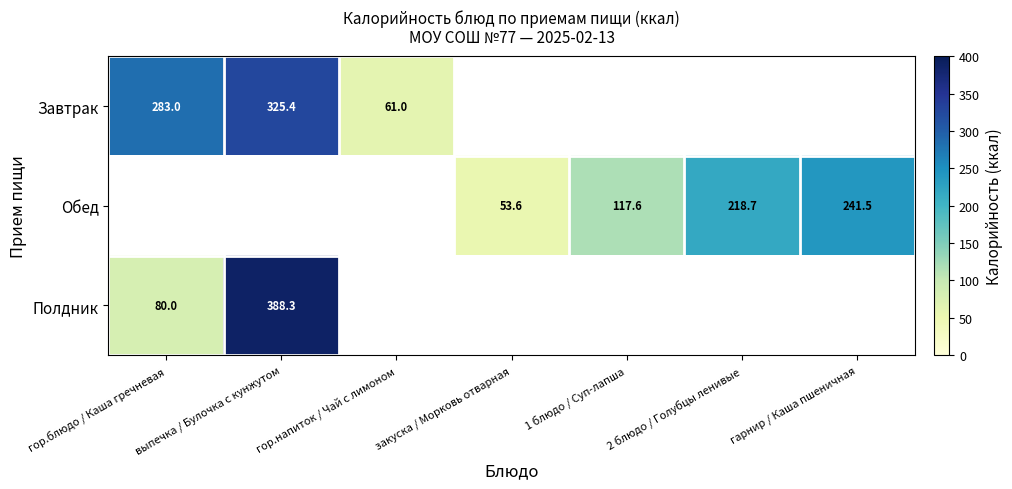

At which label is Завтрак closest to 193?

гор.блюдо / Каша гречневая